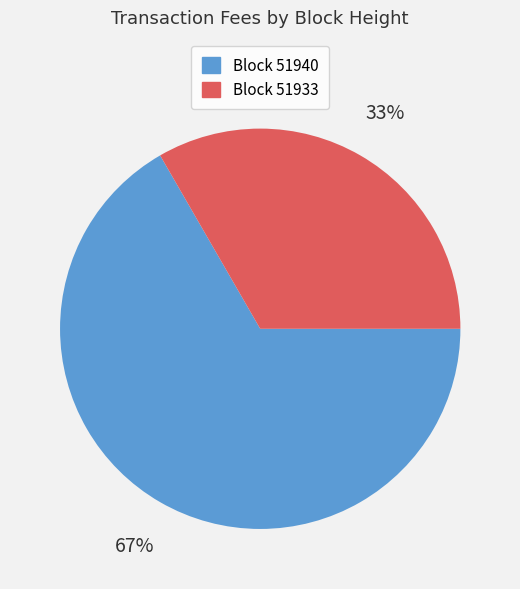

Count the number of slices in the pie.

2